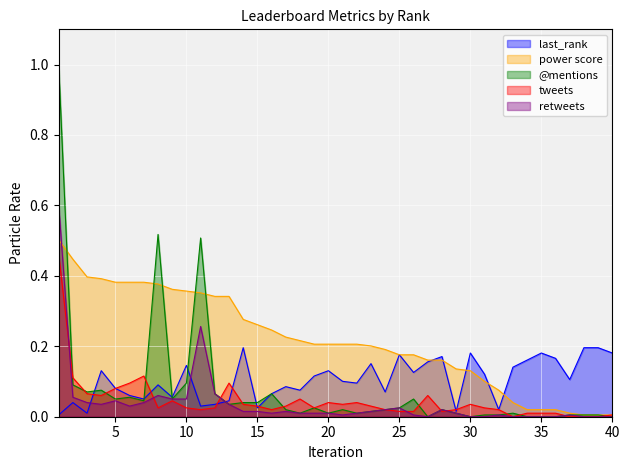

Does the chart display data point markers on the line(s)?

No